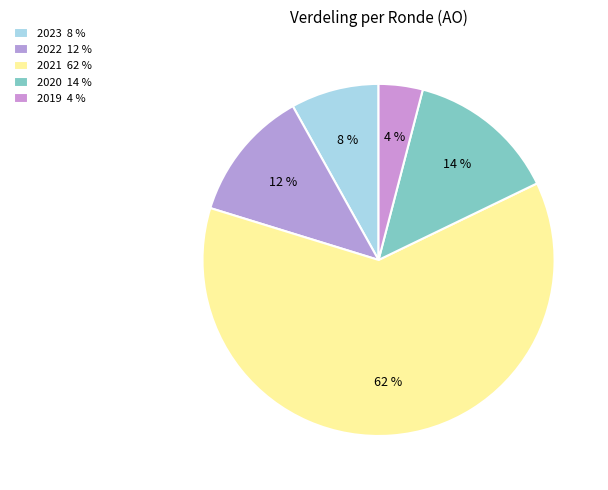

How many slices are in this pie chart?

5